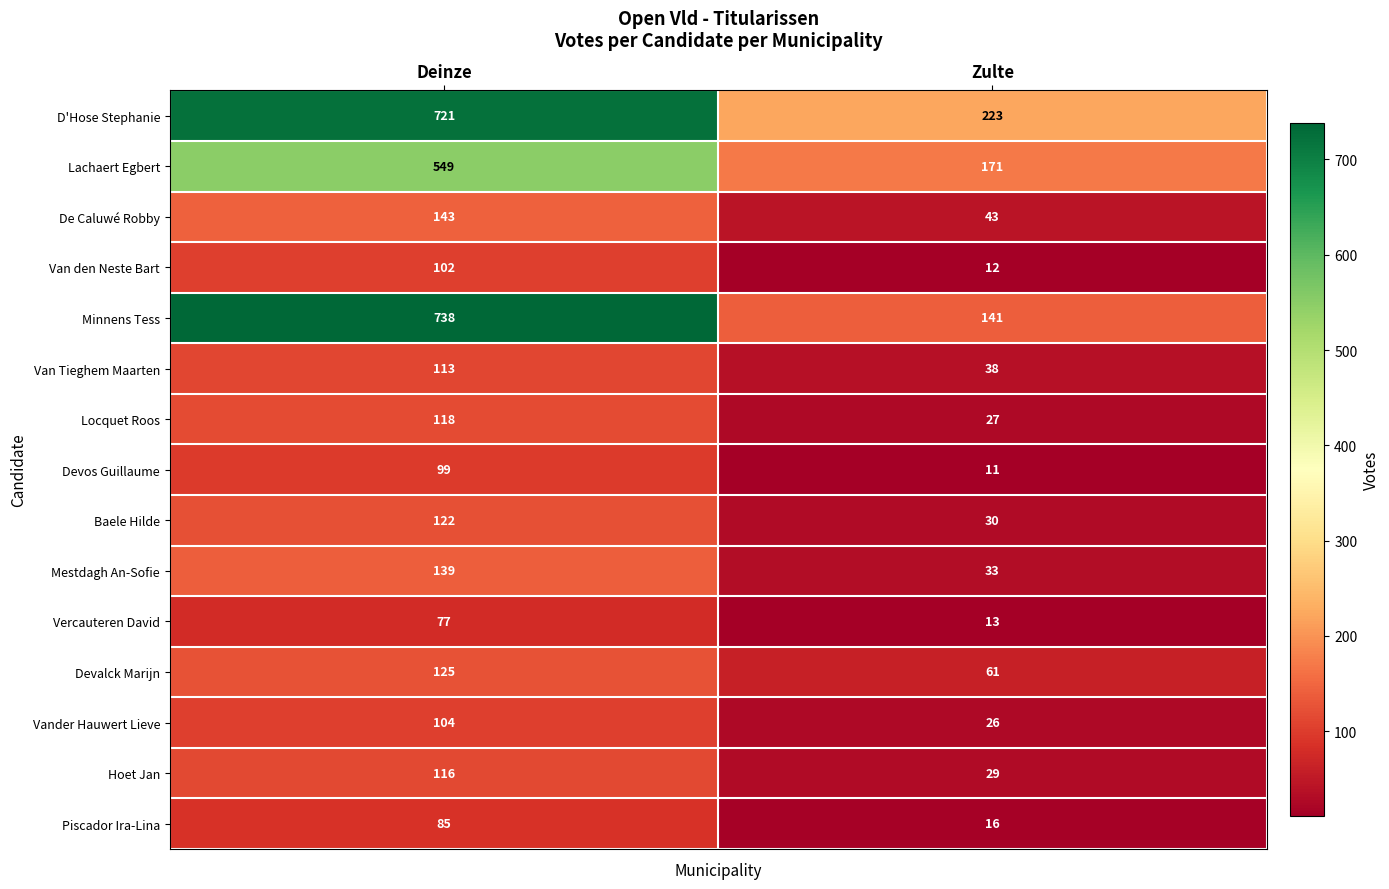

What is the spread (max minus min) of values at Deinze?

661